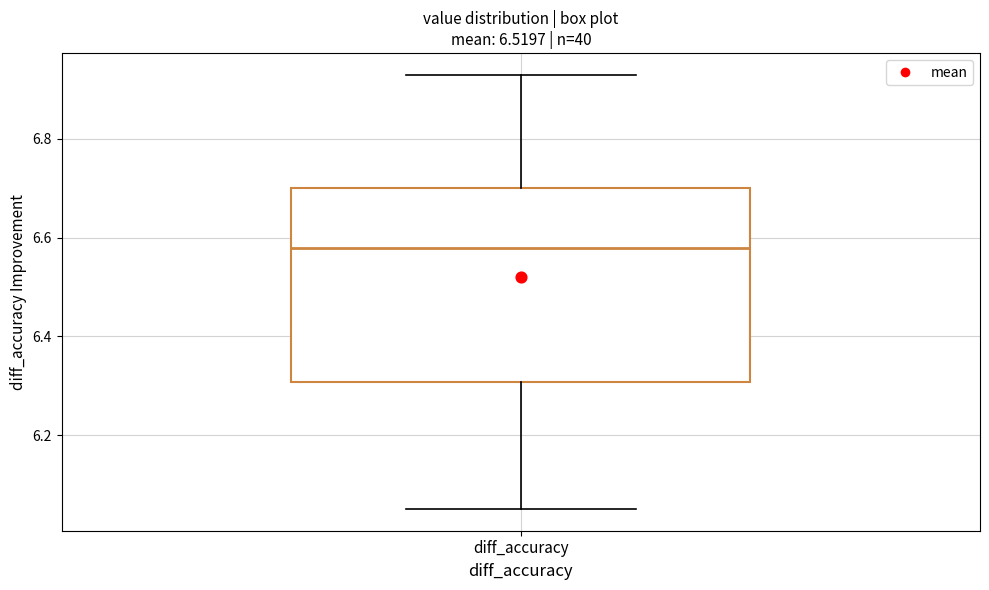

Transcribe this box plot: give where the median line is, the range the box spans, and where the two whiskers end, as read against the y-axis. The values are not printed on the chart, so give them approximately, as read against the axis.

median 6.58, box 6.30 to 6.70, whiskers 6.06 to 6.94